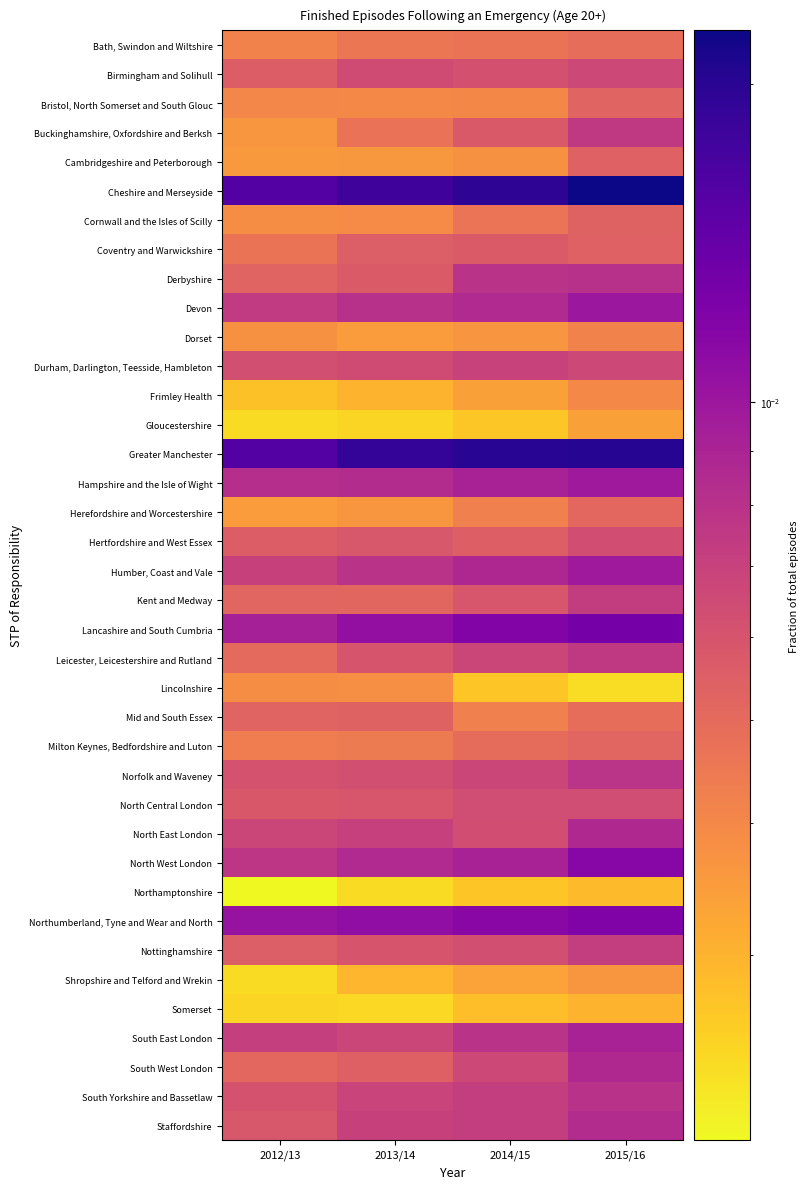

At 2012/13, list the series in order from smallest to largest.

Northamptonshire, Gloucestershire, Shropshire and Telford and Wrekin, Somerset, Frimley Health, Herefordshire and Worcestershire, Cambridgeshire and Peterborough, Buckinghamshire, Oxfordshire and Berksh, Dorset, Cornwall and the Isles of Scilly, Lincolnshire, Bristol, North Somerset and South Glouc, Bath, Swindon and Wiltshire, Milton Keynes, Bedfordshire and Luton, Coventry and Warwickshire, Leicester, Leicestershire and Rutland, South West London, Kent and Medway, Mid and South Essex, Derbyshire, Nottinghamshire, Birmingham and Solihull, Hertfordshire and West Essex, North Central London, Staffordshire, South Yorkshire and Bassetlaw, Norfolk and Waveney, Durham, Darlington, Teesside, Hambleton, North East London, Humber, Coast and Vale, South East London, Devon, North West London, Hampshire and the Isle of Wight, Lancashire and South Cumbria, Northumberland, Tyne and Wear and North, Greater Manchester, Cheshire and Merseyside